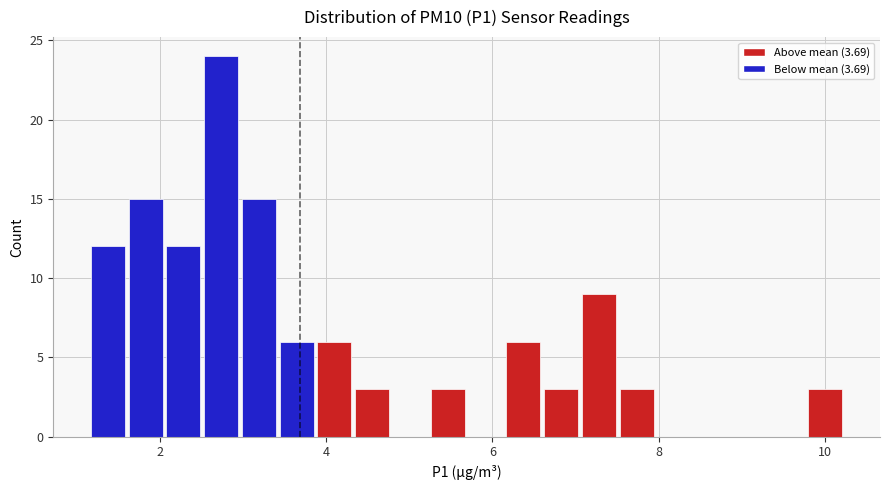

Read against the x-axis, roughly where is the centre of the tallest bar?

2.8